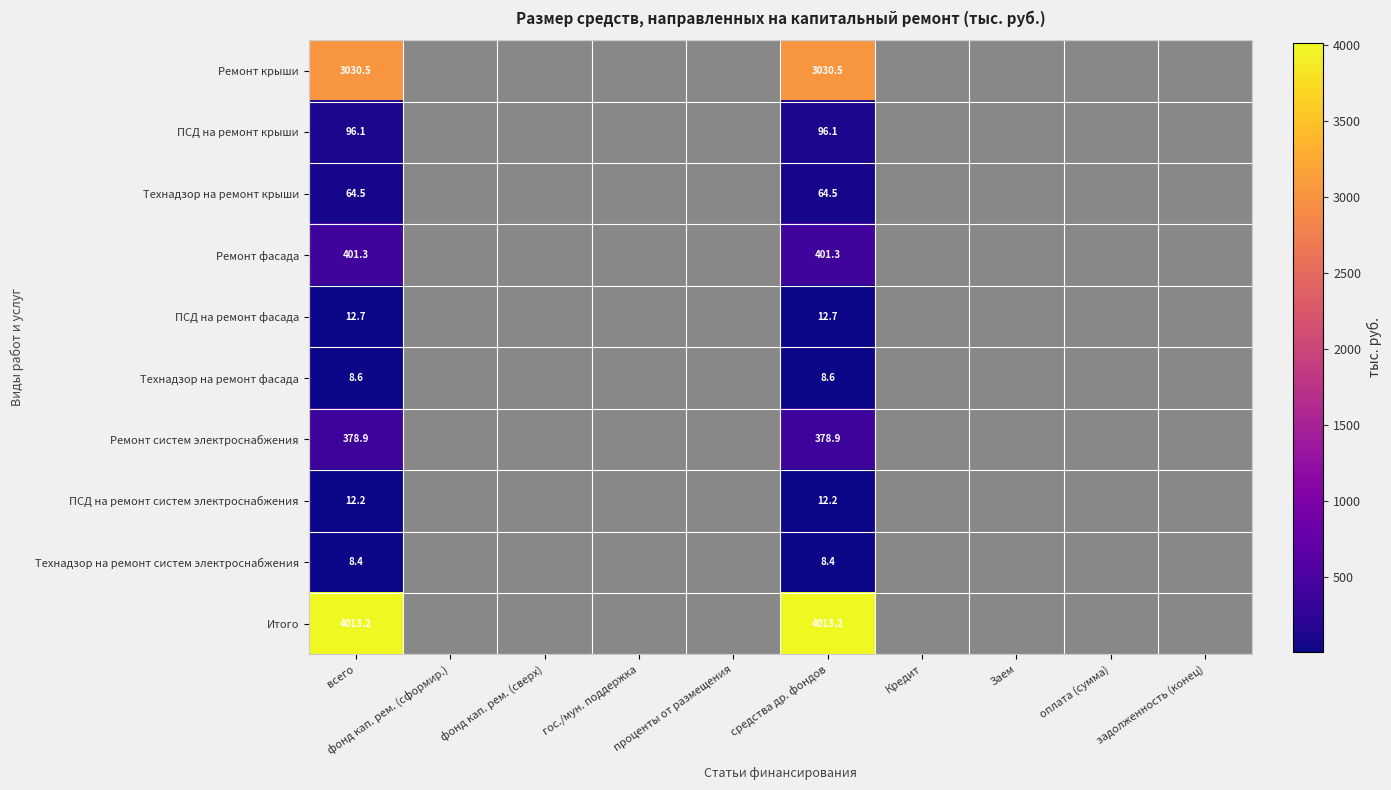

Is it true that ПСД на ремонт фасада equals 12.7 at средства др. фондов?

True